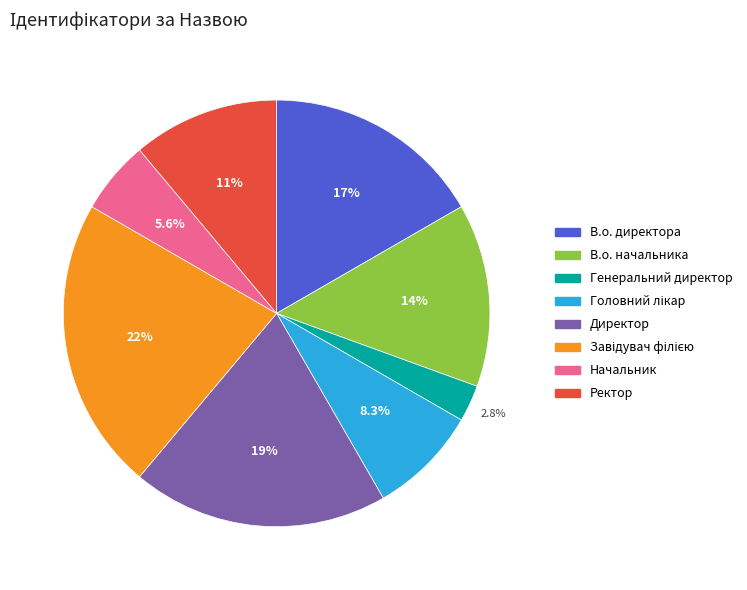

Is there a majority slice in this chart?

No